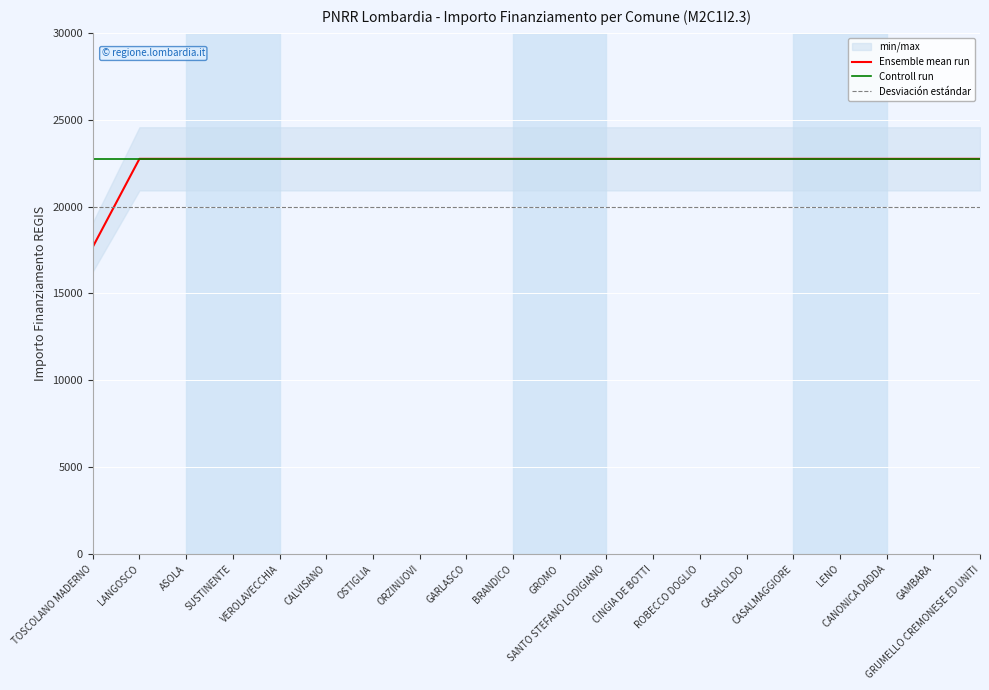

Where is Desviación estándar nearest to the value 20000?

TOSCOLANO MADERNO